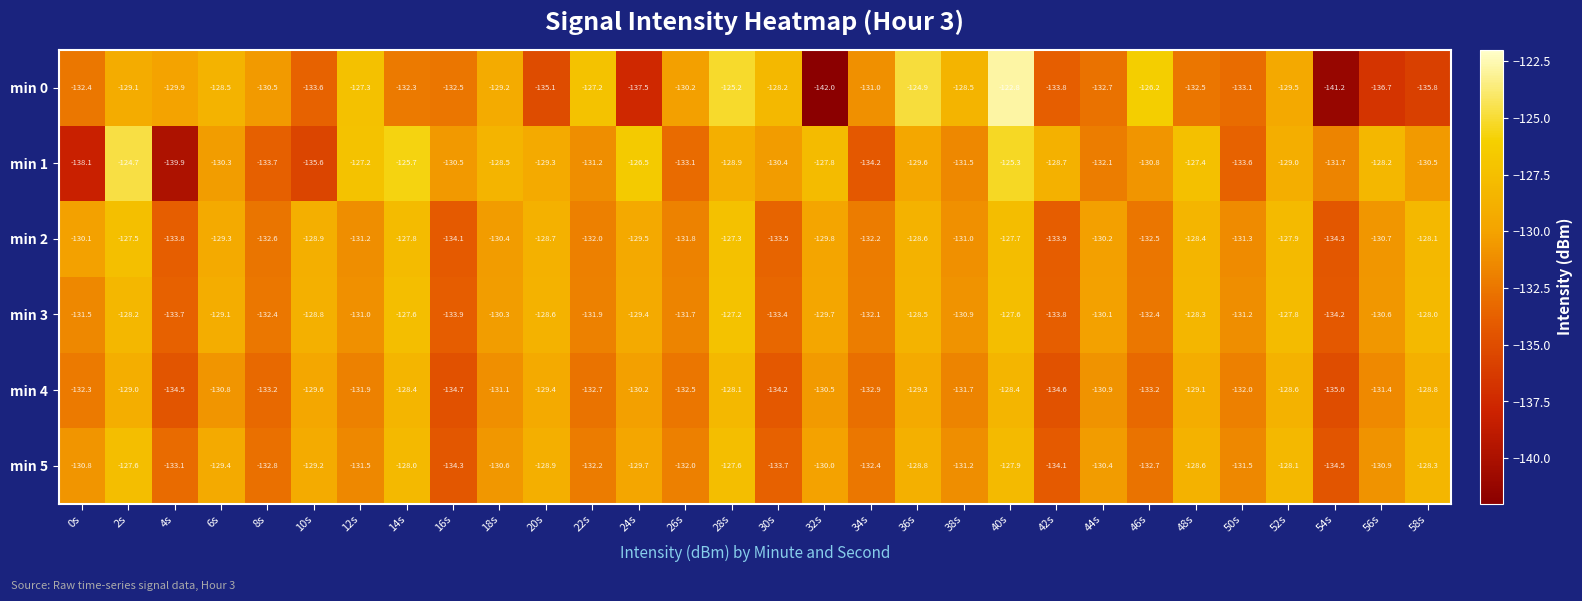

At which label is min 0 closest to -132?

14s